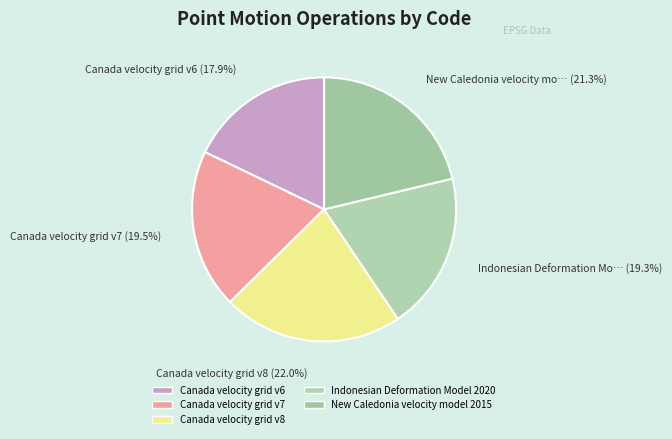

Is Canada velocity grid v6 the majority of the pie?

No